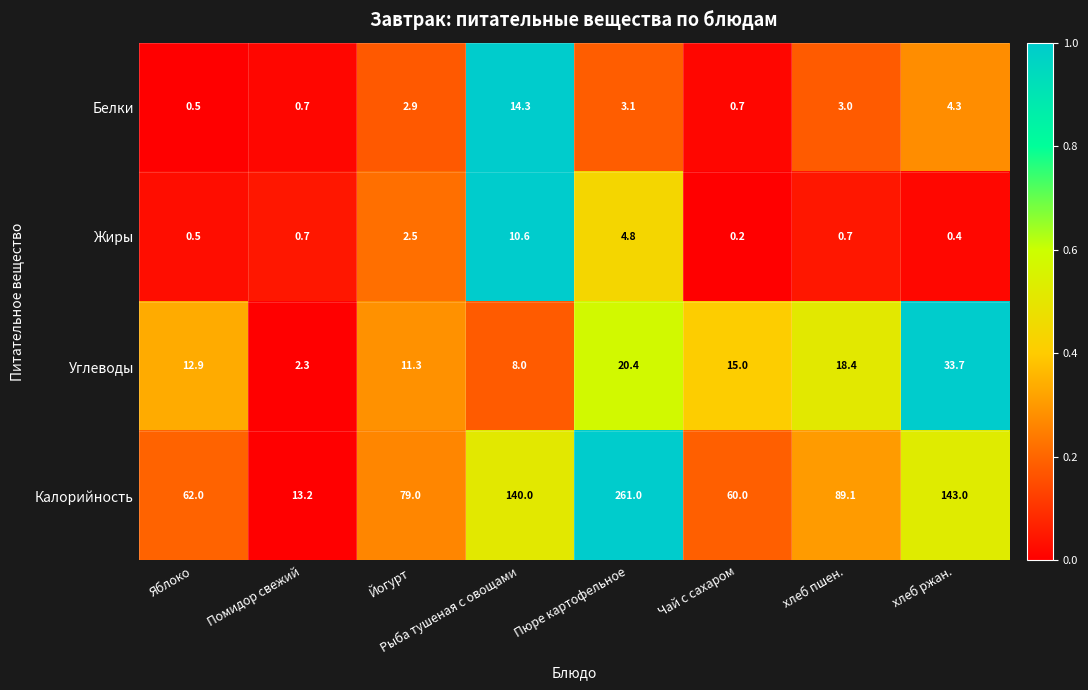

What is the sum of the Жиры values at Рыба тушеная с овощами and хлеб пшен.?

11.3